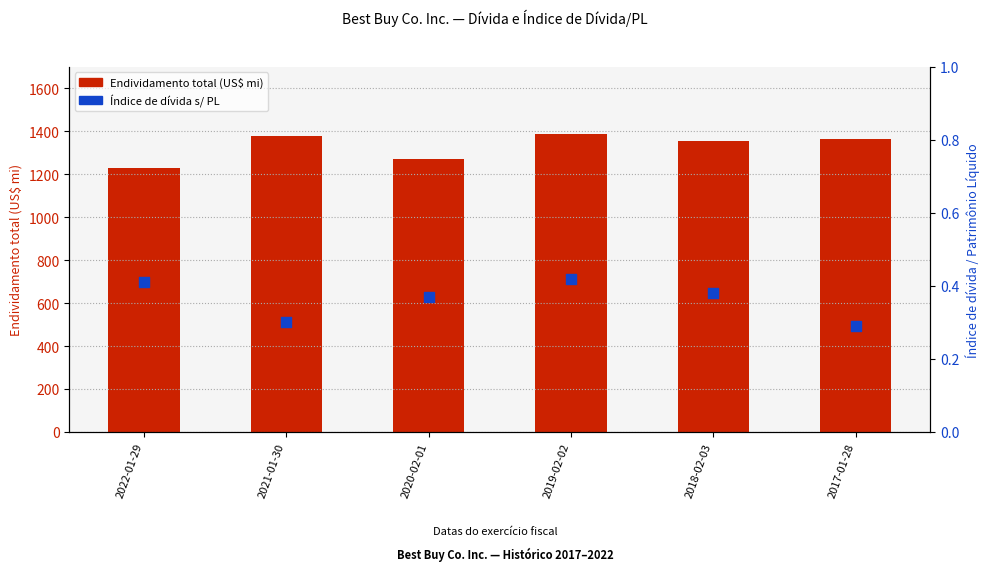

Which series has the largest total across all categories?

Endividamento total (US$ mi)